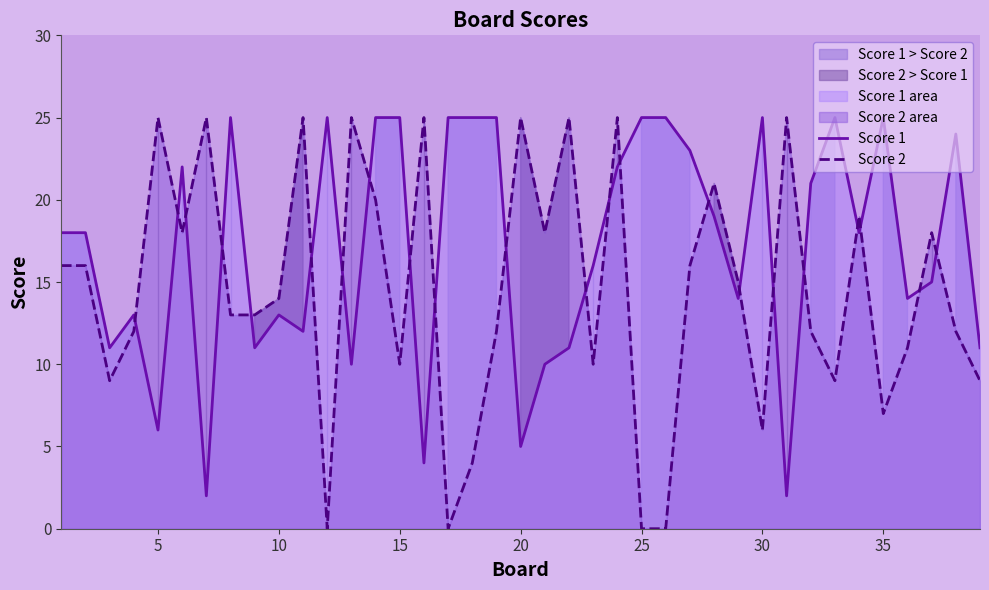

Reading right to left, extract all data points from this chart.

Score 1: 11	24	15	14	25	18	25	21	2	25	14	19	23	25	25	22	16	11	10	5	25	25	25	4	25	25	10	25	12	13	11	25	2	22	6	13	11	18	18
Score 2: 9	12	18	11	7	19	9	12	25	6	15	21	16	0	0	25	10	25	18	25	12	4	0	25	10	20	25	0	25	14	13	13	25	18	25	12	9	16	16